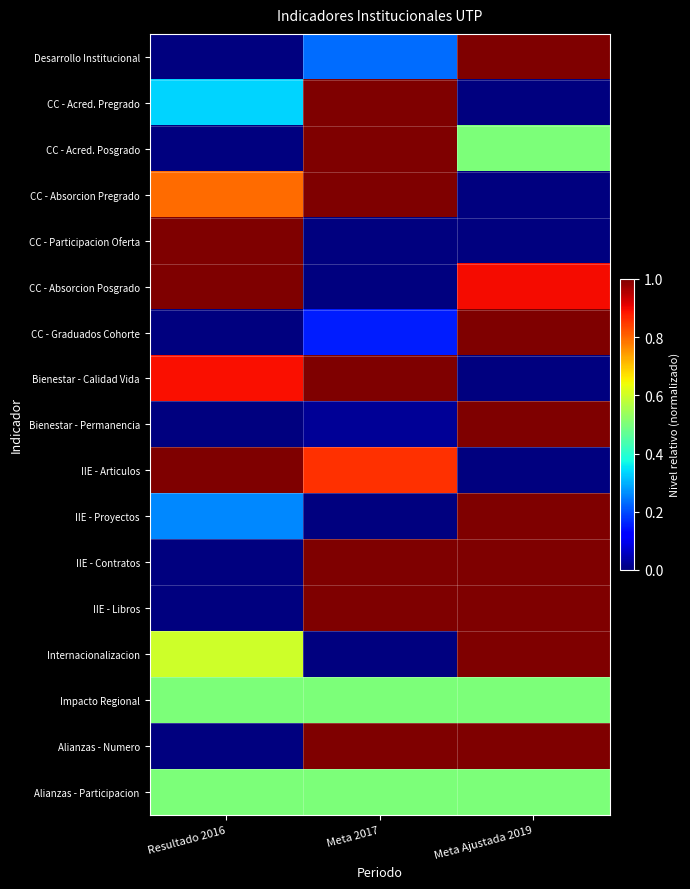

List the series in order of their peak value, lowest first.

Impacto Regional, Alianzas - Participacion, Desarrollo Institucional, CC - Acred. Pregrado, CC - Acred. Posgrado, CC - Absorcion Pregrado, CC - Participacion Oferta, CC - Absorcion Posgrado, CC - Graduados Cohorte, Bienestar - Calidad Vida, Bienestar - Permanencia, IIE - Articulos, IIE - Proyectos, IIE - Contratos, IIE - Libros, Internacionalizacion, Alianzas - Numero